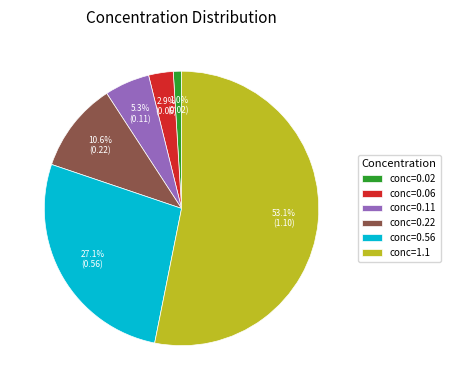

To the nearest percent, what is the average slice percentage?

17%